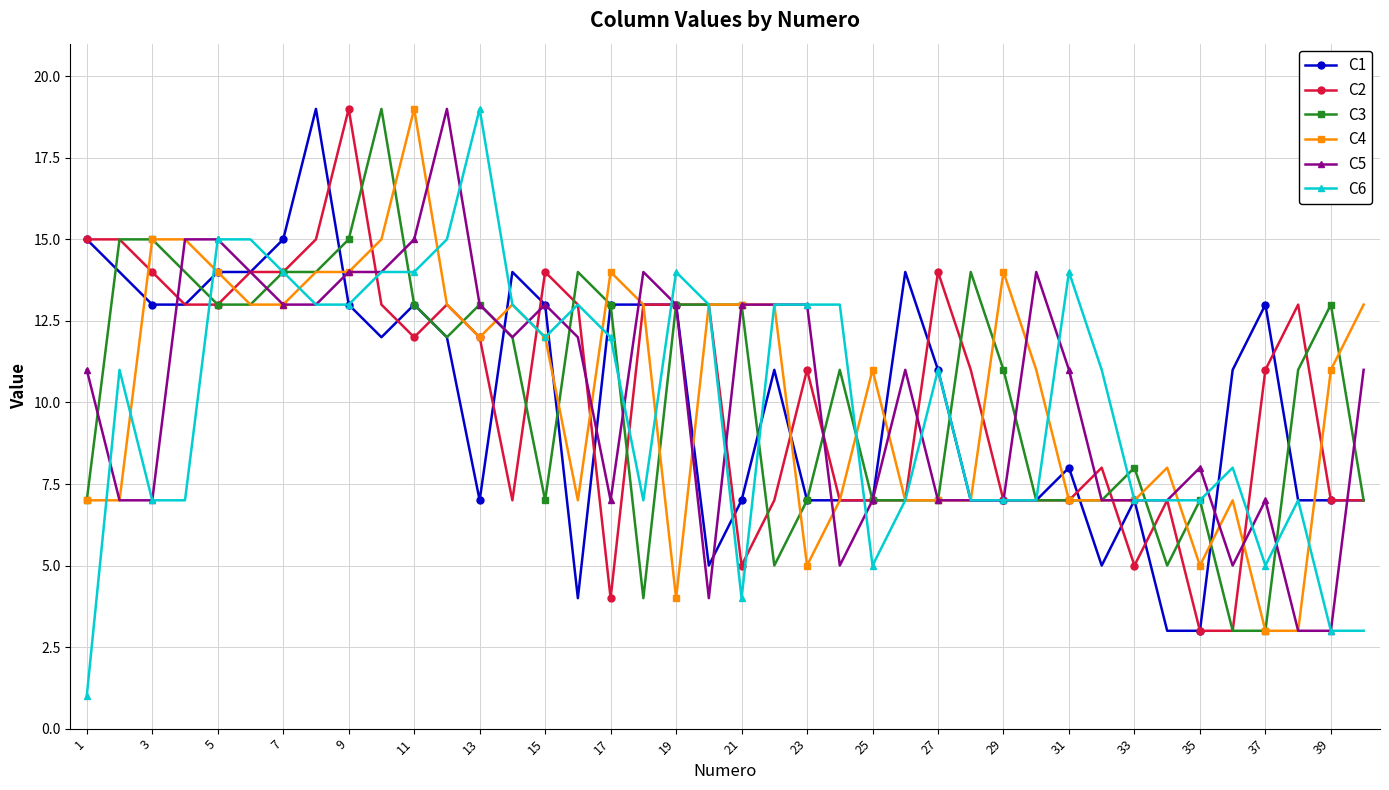

At how many categories does at least one series exceed 2?

40